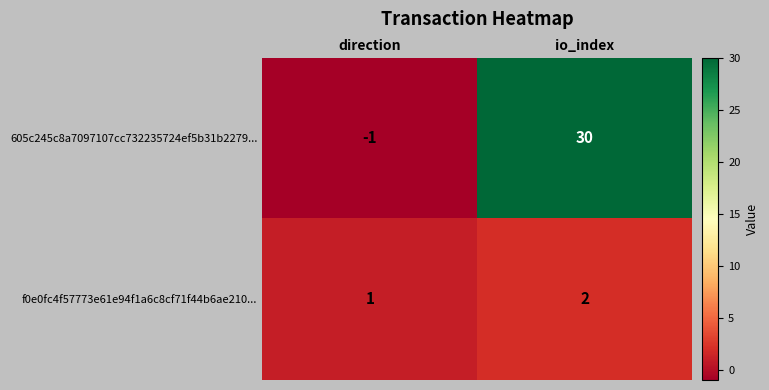

What is the sum of all 605c245c8a7097107cc732235724ef5b31b2279... values?

29